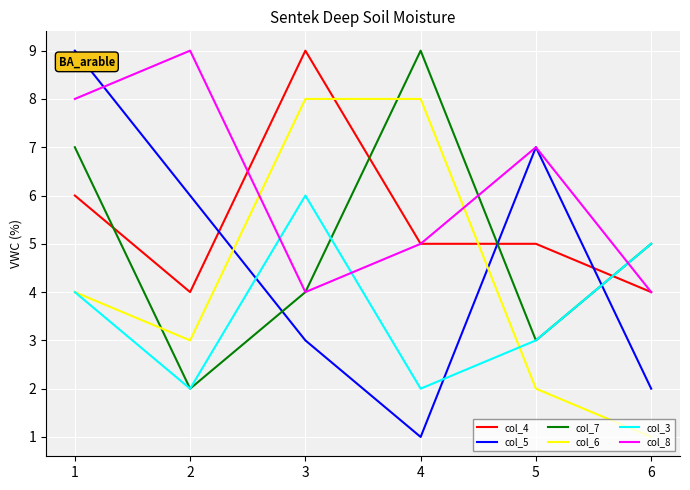

Reading left to right, what are all the values shown in this chart?

col_4: 6	4	9	5	5	4
col_5: 9	6	3	1	7	2
col_7: 7	2	4	9	3	5
col_6: 4	3	8	8	2	1
col_3: 4	2	6	2	3	5
col_8: 8	9	4	5	7	4